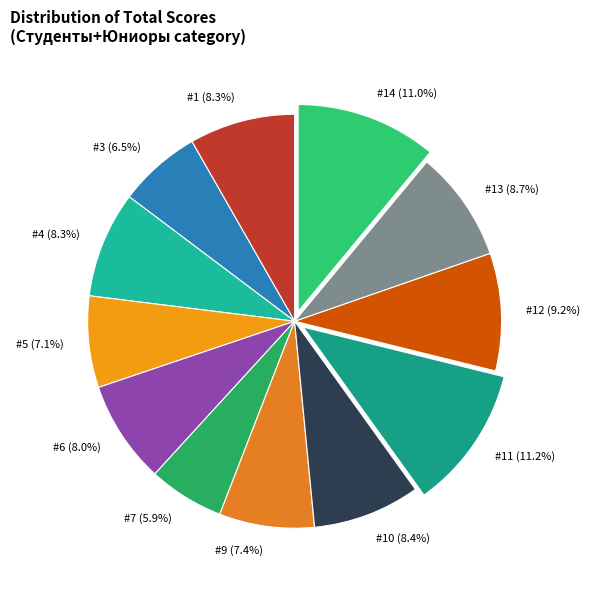

Which category has the smallest portion of the pie?

#7